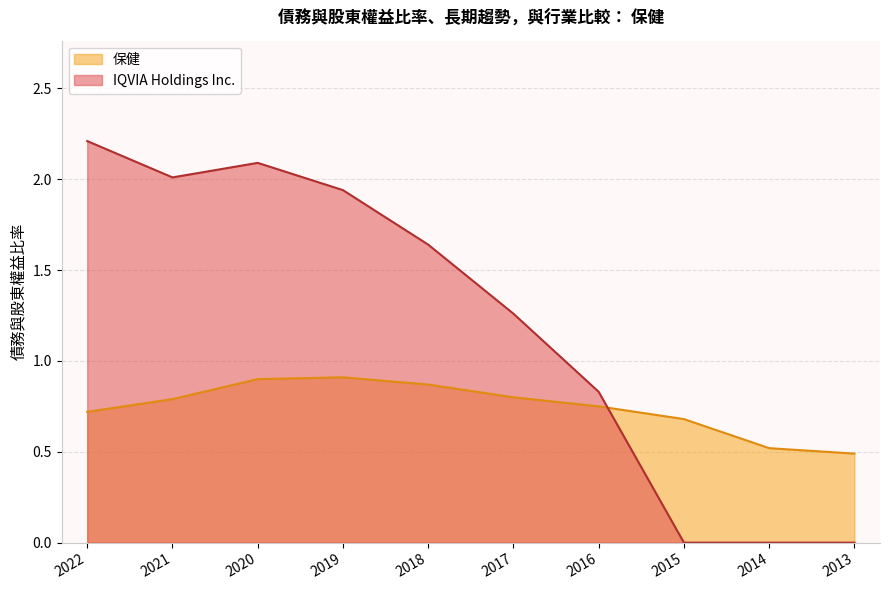

At how many categories does at least one series exceed 0?

10